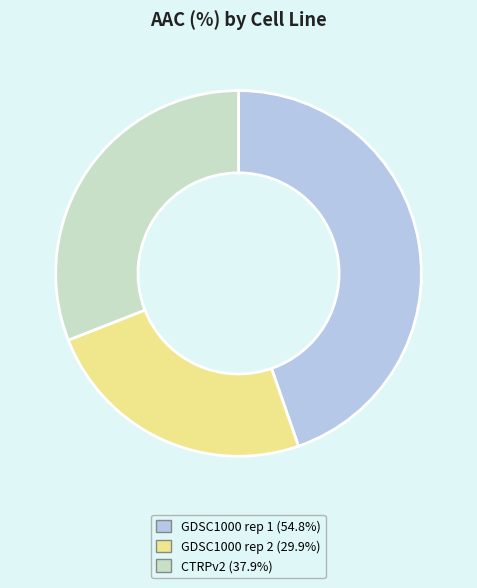

Is GDSC1000 rep 2 the majority of the pie?

No